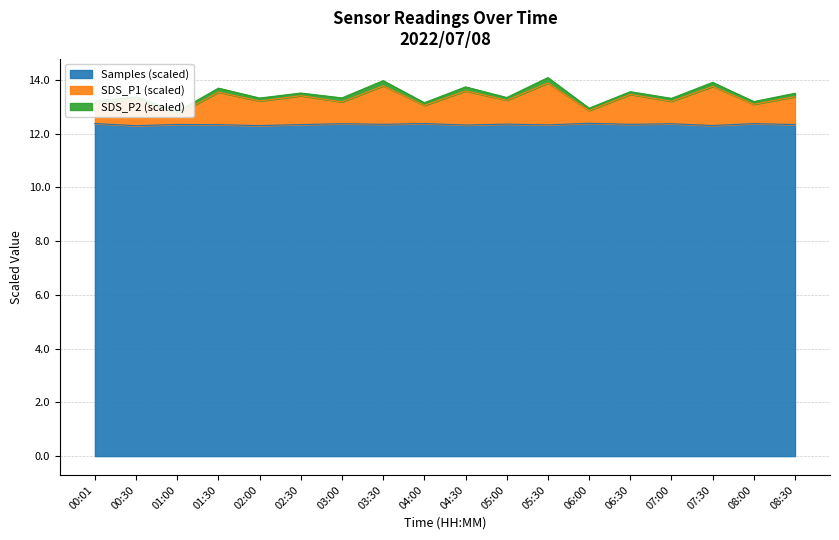

What is the maximum value for Samples (scaled)?

12.4